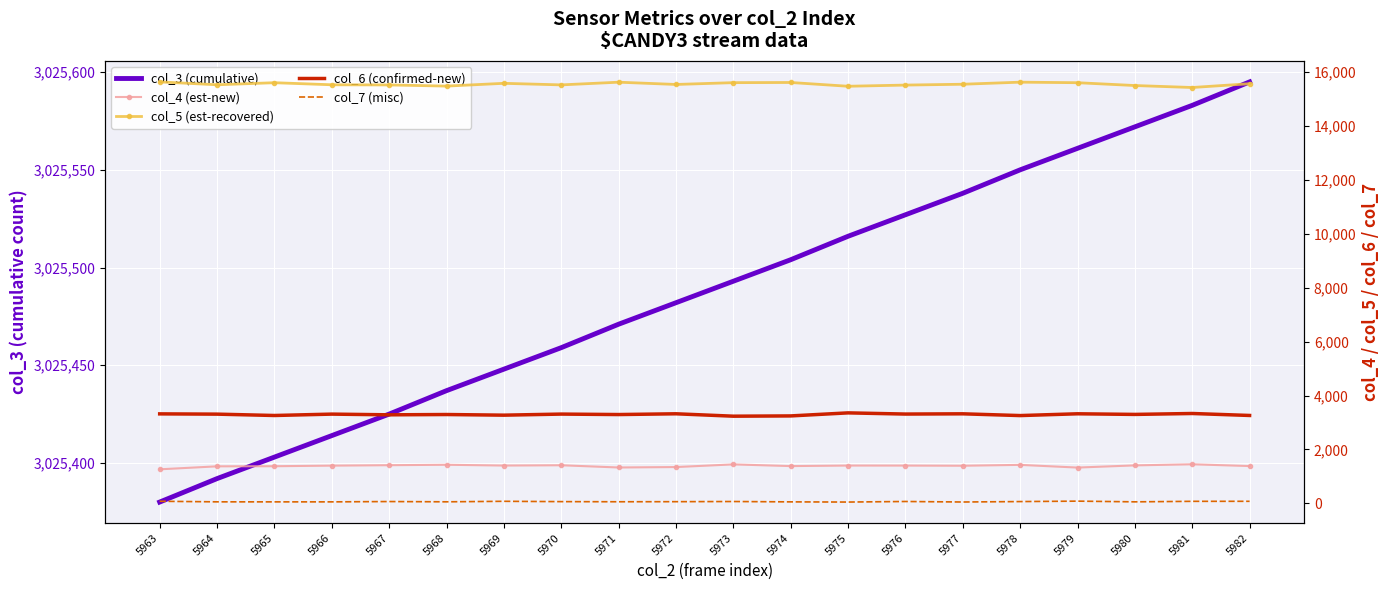

Reading left to right, list all the values displayed in this chart.

col_3 (cumulative): 5963=3025380	5964=3025392	5965=3025403	5966=3025414	5967=3025425	5968=3025437	5969=3025448	5970=3025459	5971=3025471	5972=3025482	5973=3025493	5974=3025504	5975=3025516	5976=3025527	5977=3025538	5978=3025550	5979=3025561	5980=3025572	5981=3025583	5982=3025595
col_4 (est-new): 5963=1263	5964=1374	5965=1378	5966=1400	5967=1416	5968=1432	5969=1403	5970=1414	5971=1331	5972=1347	5973=1446	5974=1383	5975=1403	5976=1402	5977=1396	5978=1428	5979=1328	5980=1409	5981=1450	5982=1384
col_5 (est-recovered): 5963=15643	5964=15536	5965=15613	5966=15536	5967=15530	5968=15487	5969=15590	5970=15532	5971=15632	5972=15548	5973=15615	5974=15621	5975=15481	5976=15525	5977=15556	5978=15633	5979=15613	5980=15508	5981=15435	5982=15575
col_6 (confirmed-new): 5963=3321	5964=3311	5965=3261	5966=3312	5967=3286	5968=3297	5969=3273	5970=3313	5971=3296	5972=3324	5973=3235	5974=3245	5975=3358	5976=3314	5977=3323	5978=3258	5979=3324	5980=3301	5981=3335	5982=3262
col_7 (misc): 5963=77	5964=56	5965=55	5966=55	5967=67	5968=57	5969=76	5970=64	5971=59	5972=62	5973=68	5974=55	5975=48	5976=69	5977=50	5978=66	5979=82	5980=56	5981=75	5982=76